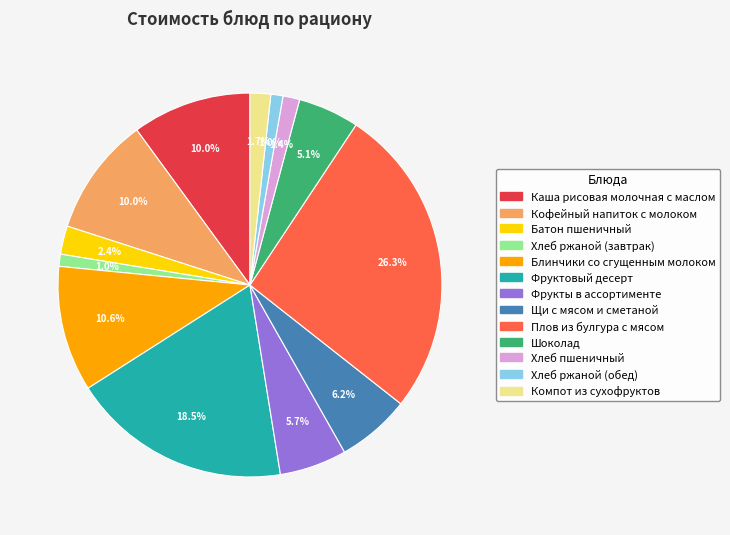

Which category has the biggest portion of the pie?

Плов из булгура с мясом